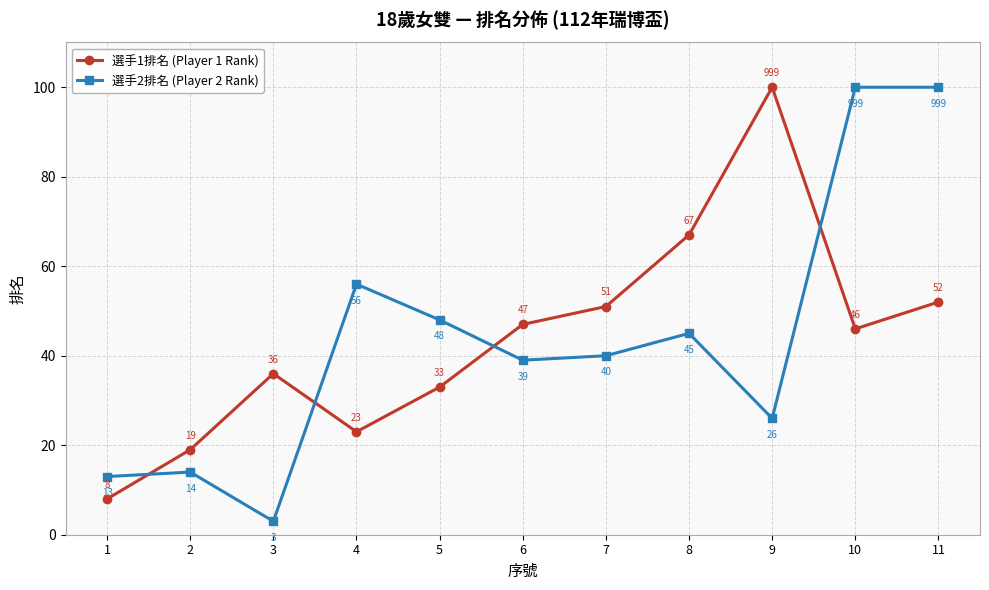

Which series has the largest range (max minus min)?

選手2排名 (Player 2 Rank)